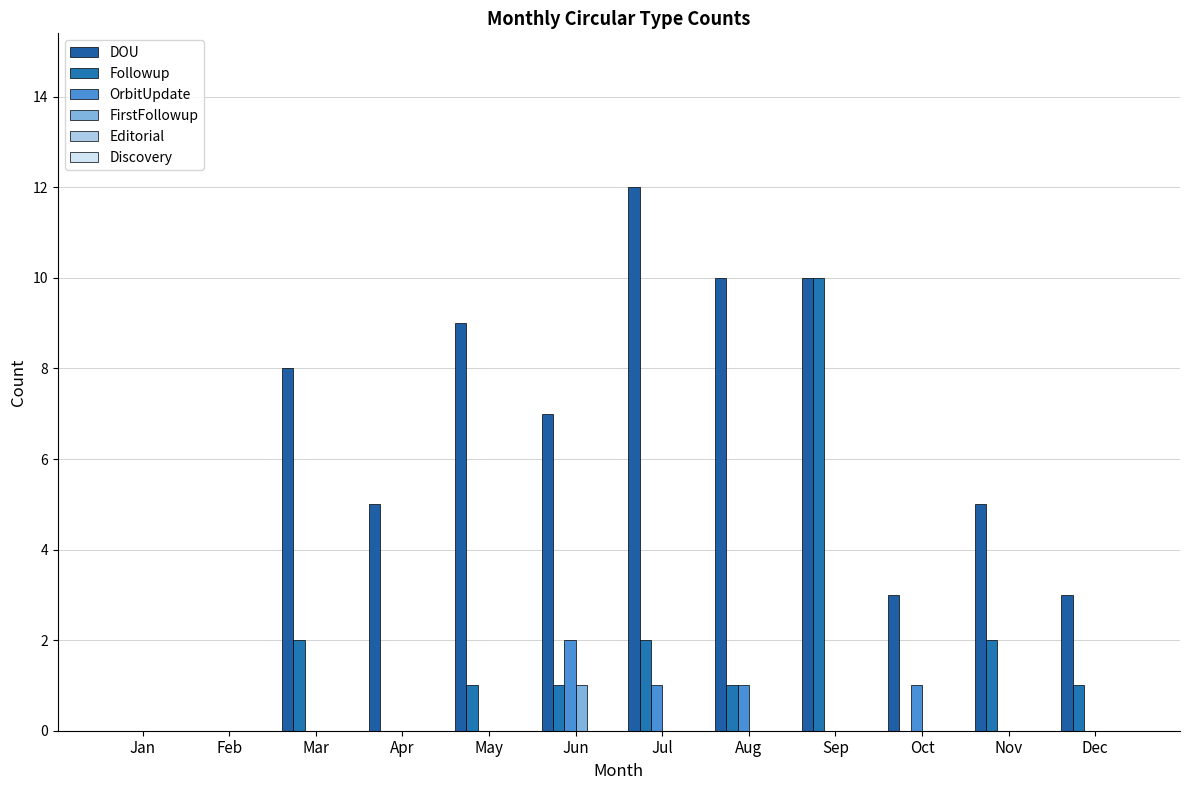

Reading left to right, list all the values displayed in this chart.

DOU: 0	0	8	5	9	7	12	10	10	3	5	3
Followup: 0	0	2	0	1	1	2	1	10	0	2	1
OrbitUpdate: 0	0	0	0	0	2	1	1	0	1	0	0
FirstFollowup: 0	0	0	0	0	1	0	0	0	0	0	0
Editorial: 0	0	0	0	0	0	0	0	0	0	0	0
Discovery: 0	0	0	0	0	0	0	0	0	0	0	0